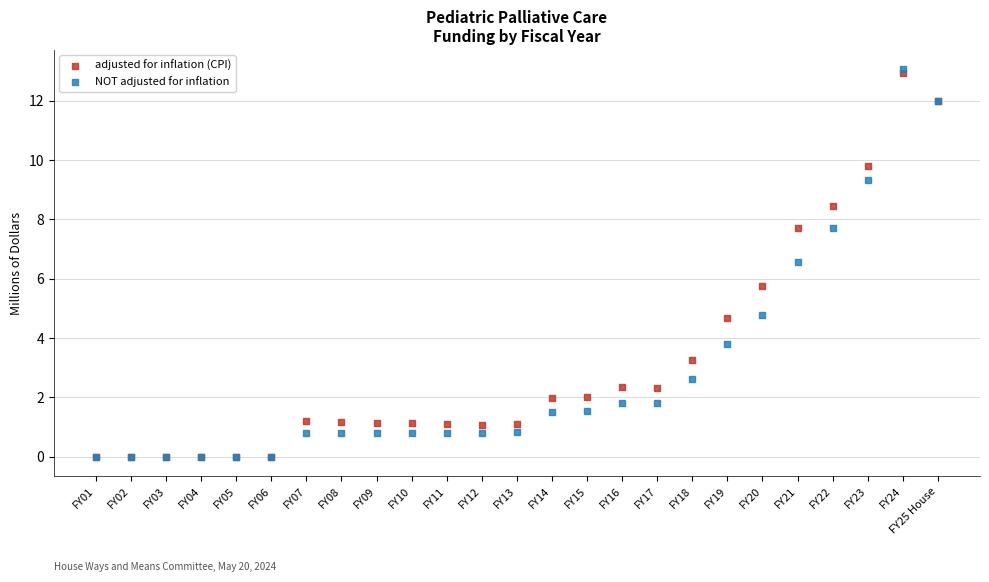

Across all series, what Y value is closest to 6?

5.7